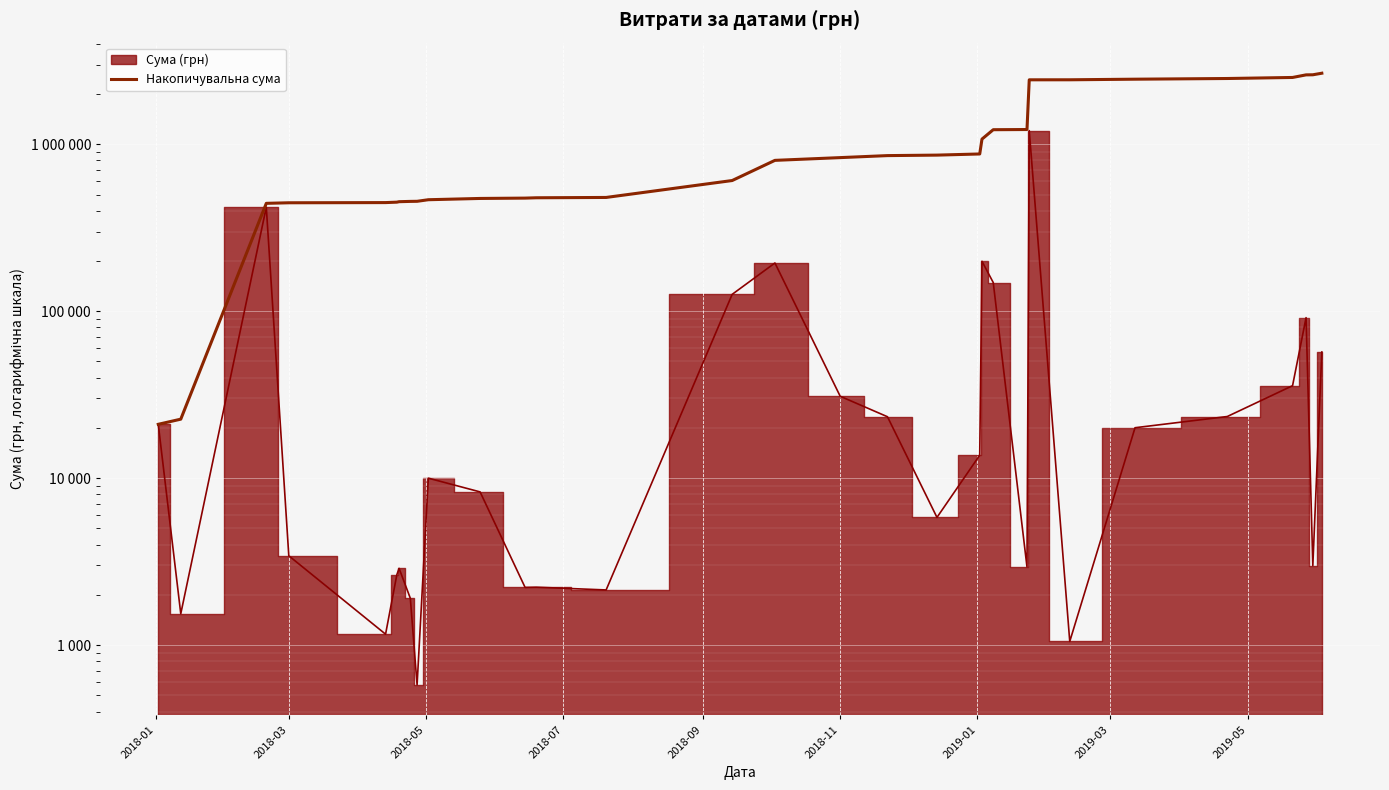

What is the value of the 31st point from the left?

2663274.1